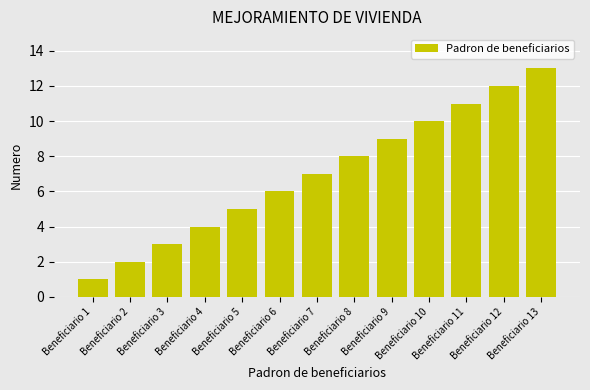

What is the difference between the second highest and second lowest values?

10